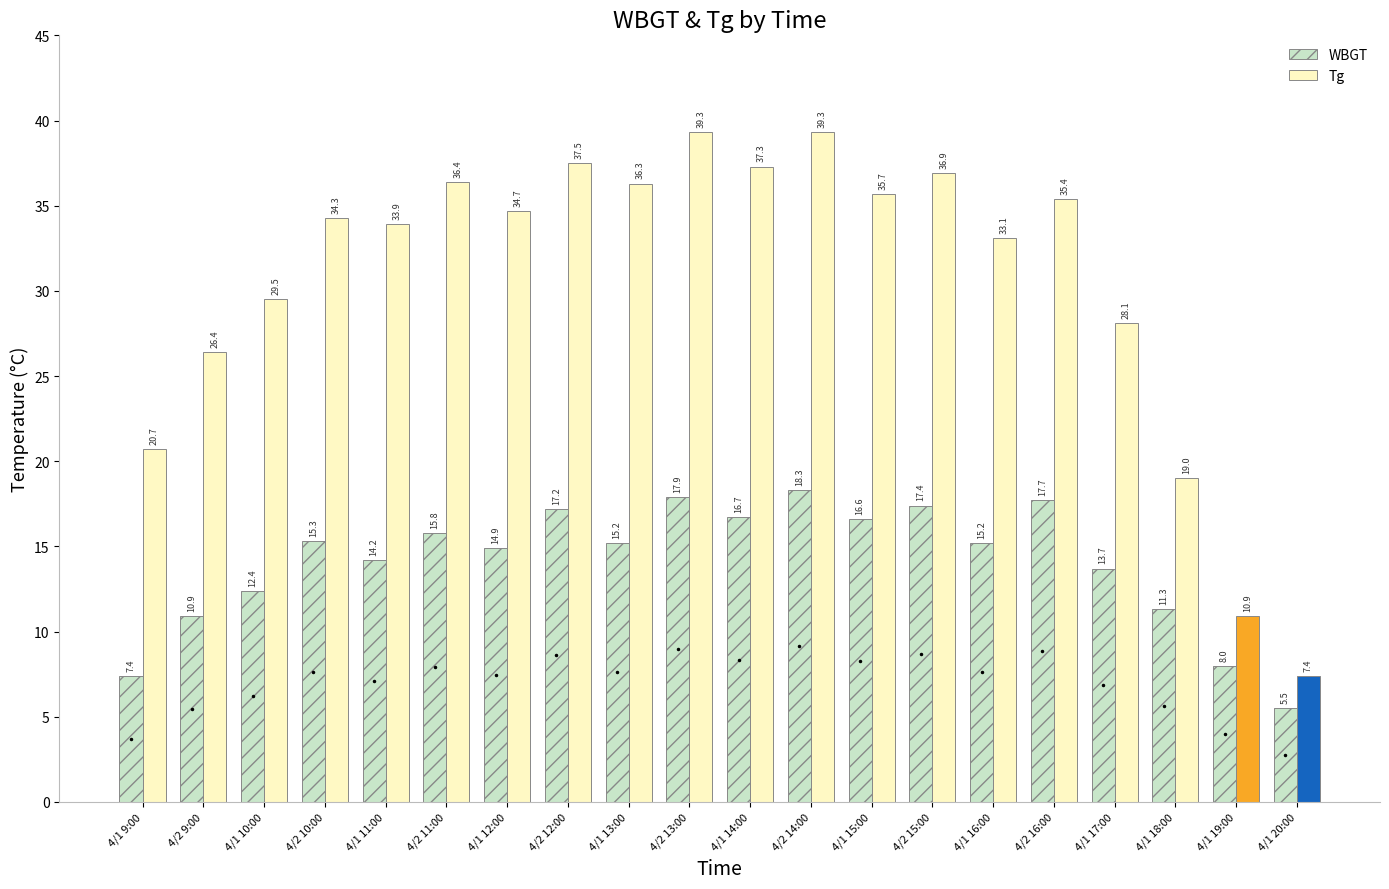

Rank the series by their maximum value, from highest to lowest.

Tg, WBGT